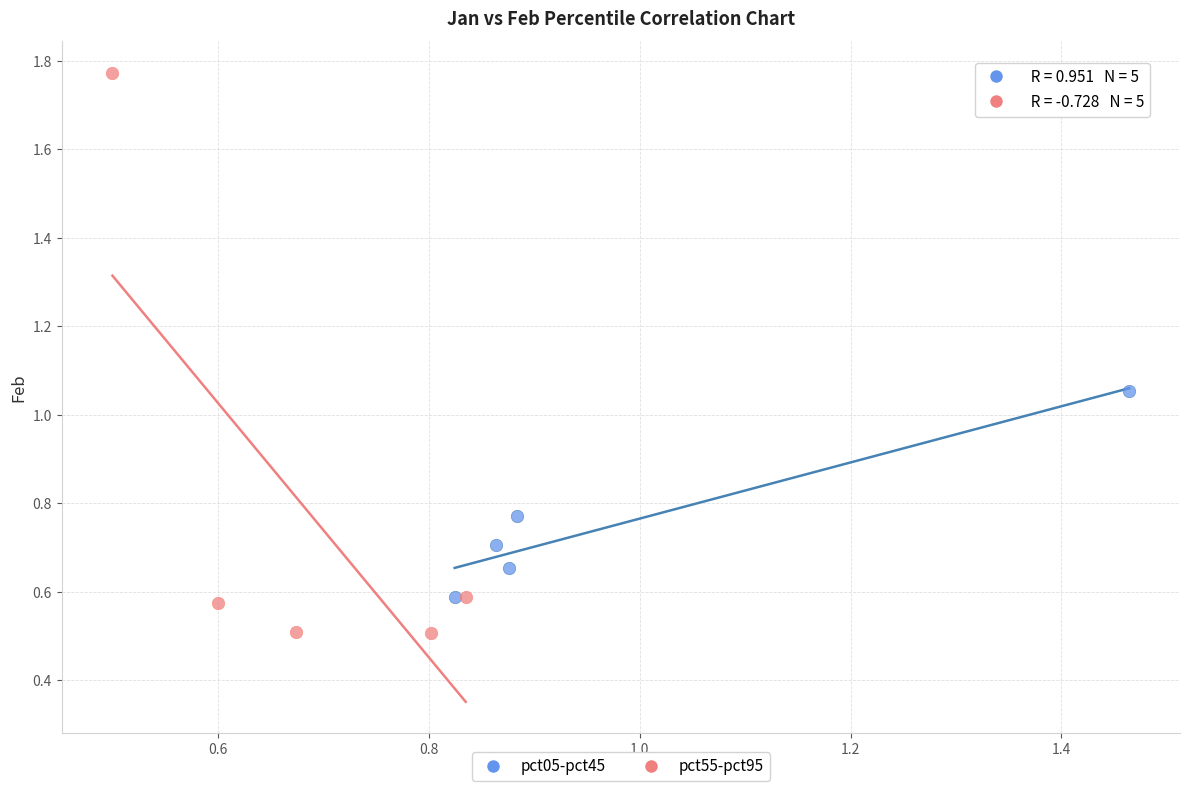

Which series reaches the maximum Y coordinate?

pct55-pct95